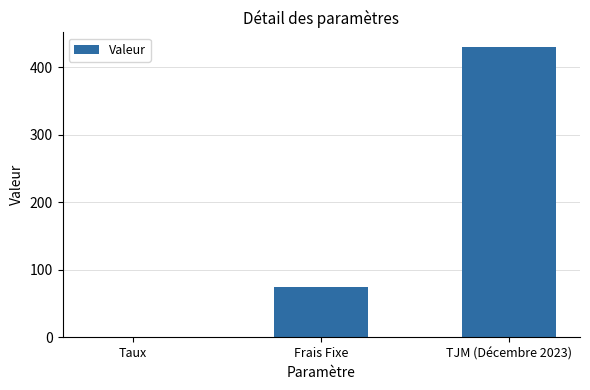

Which has a higher value, Frais Fixe or Taux?

Frais Fixe